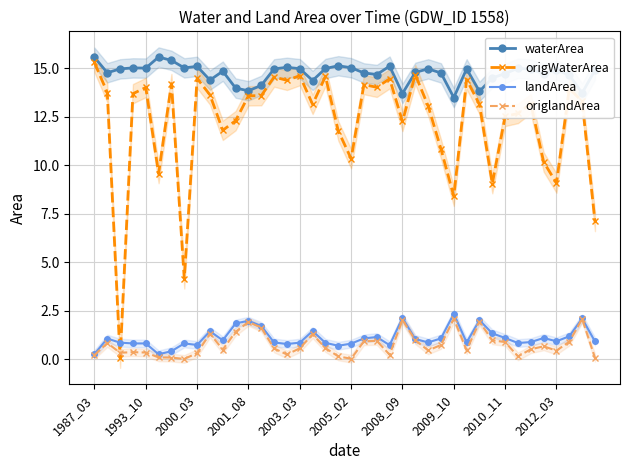

The origlandArea series shows 1.9 at 2001_08. True or false?

True